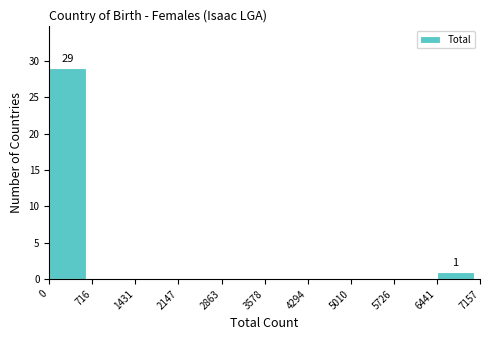

Over which range of the x-axis is the bar tallest?

0 to 716